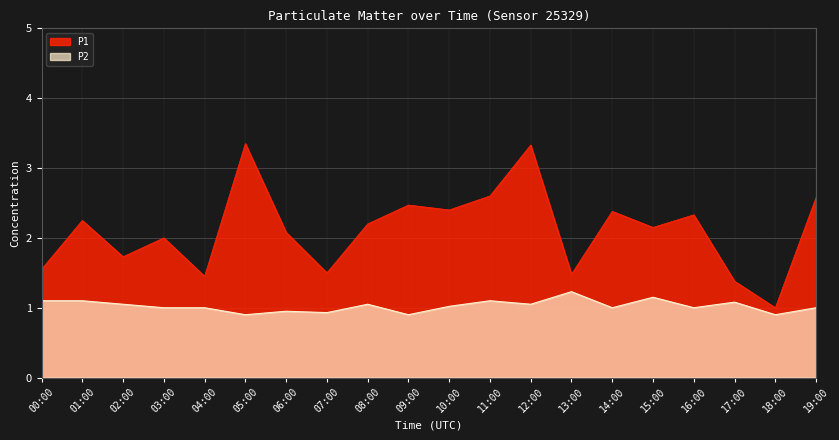

List the series in order of their peak value, highest first.

P1, P2